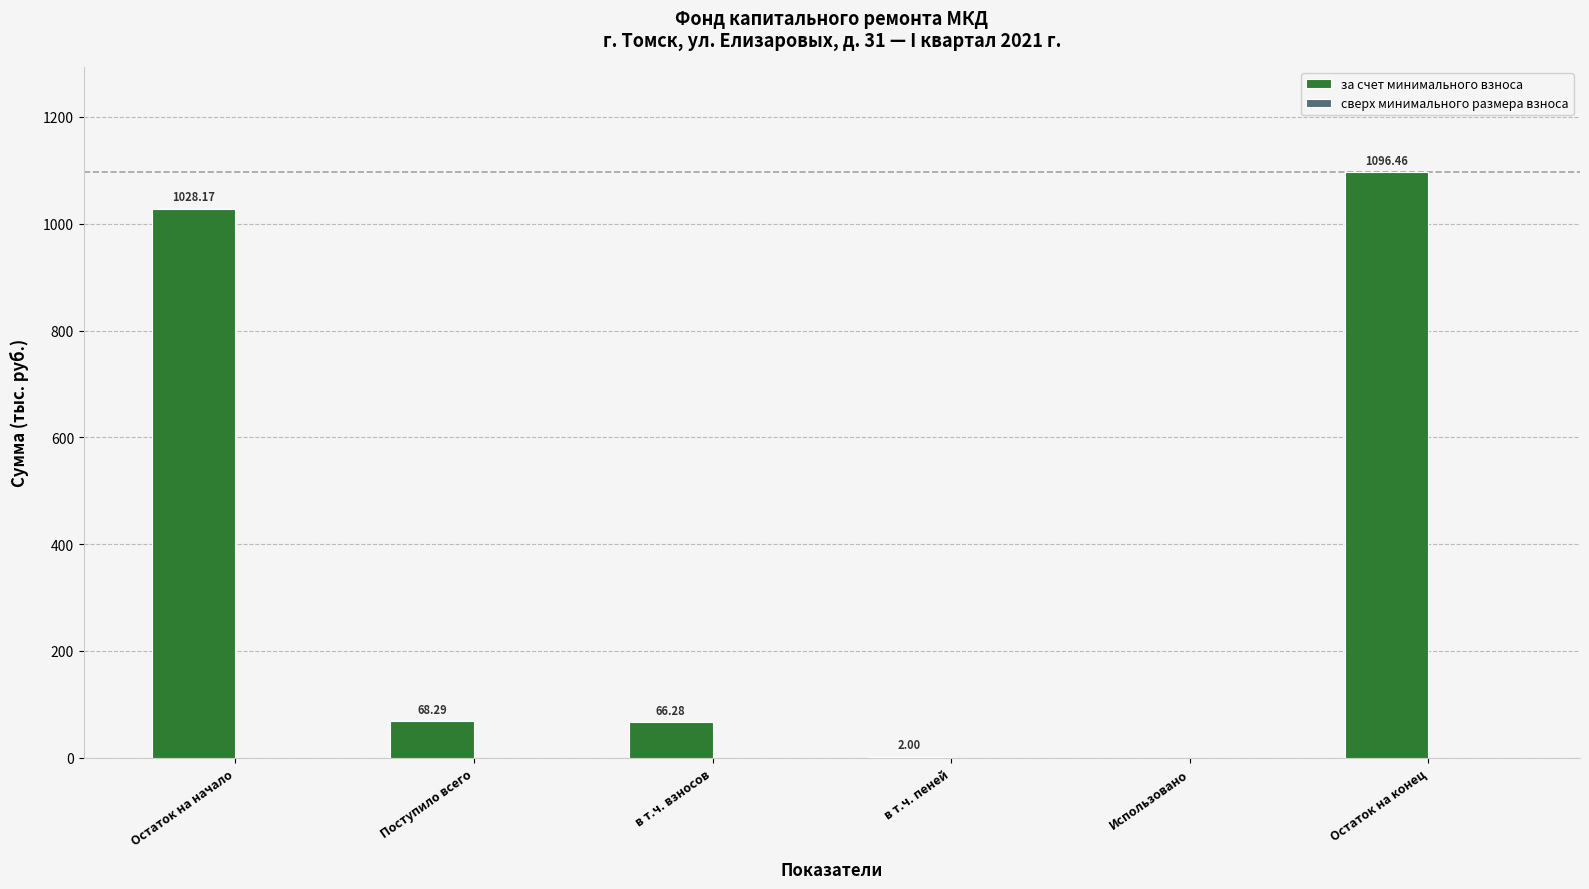

Where does the data first go above 68?

Остаток на начало